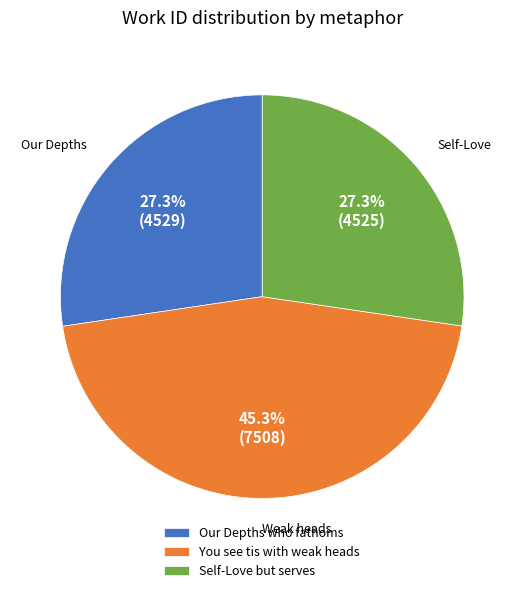

How many slices are in this pie chart?

3